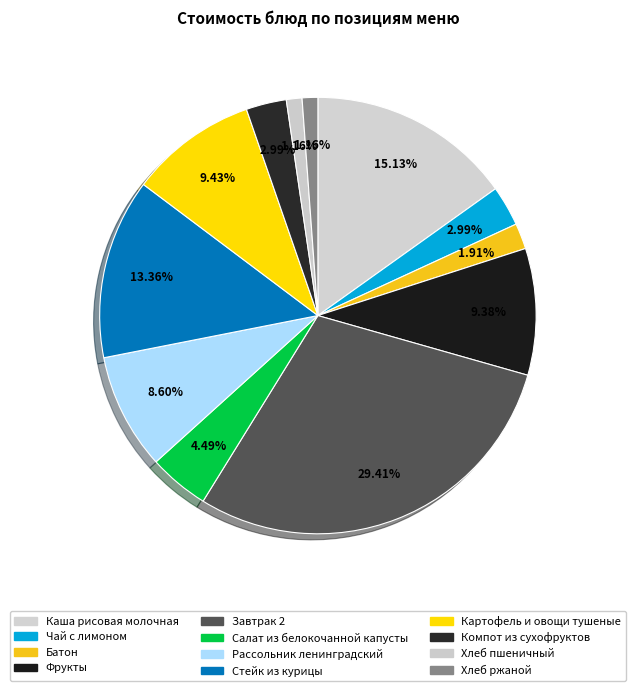

Is it true that Стейк из курицы is 19% of the pie?

False